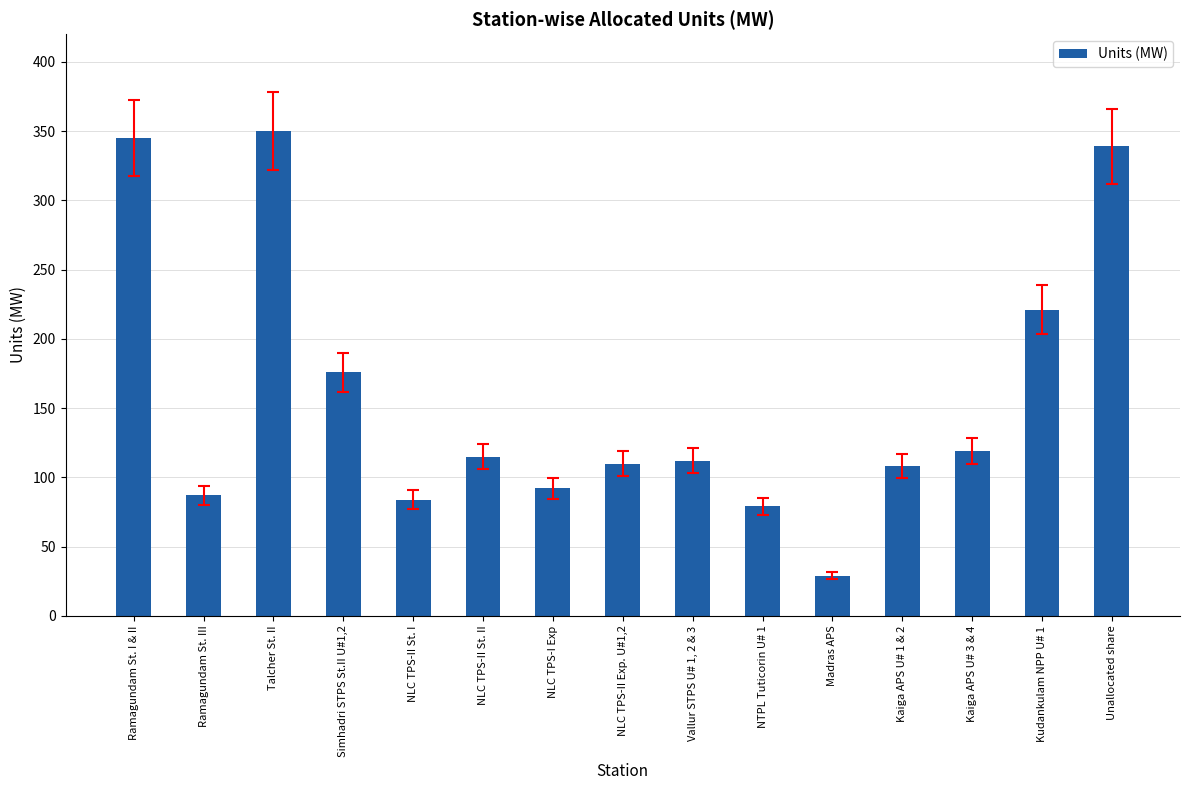

What is the greatest value displayed?

350